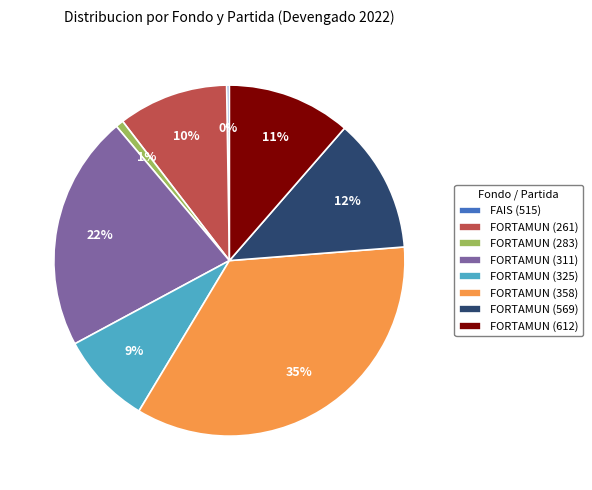

The FORTAMUN (612) slice represents 11% of the pie. True or false?

True